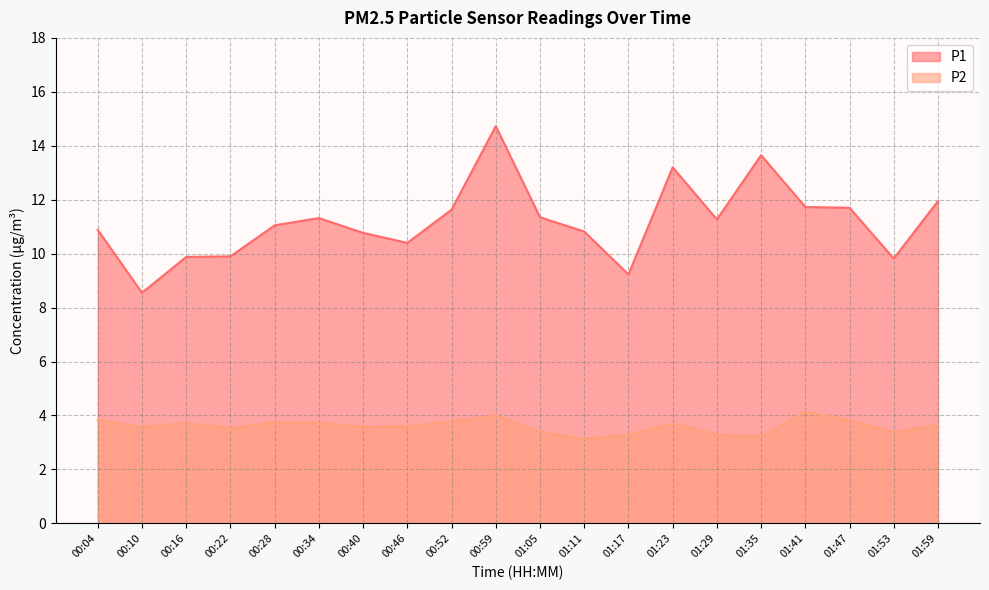

At 01:35, list the series in order from smallest to largest.

P2, P1